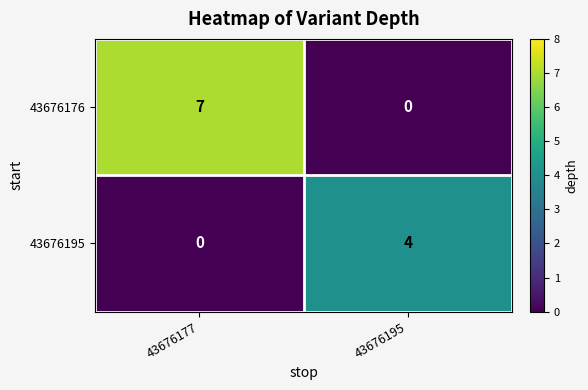

Rank the series by their maximum value, from lowest to highest.

43676195, 43676176